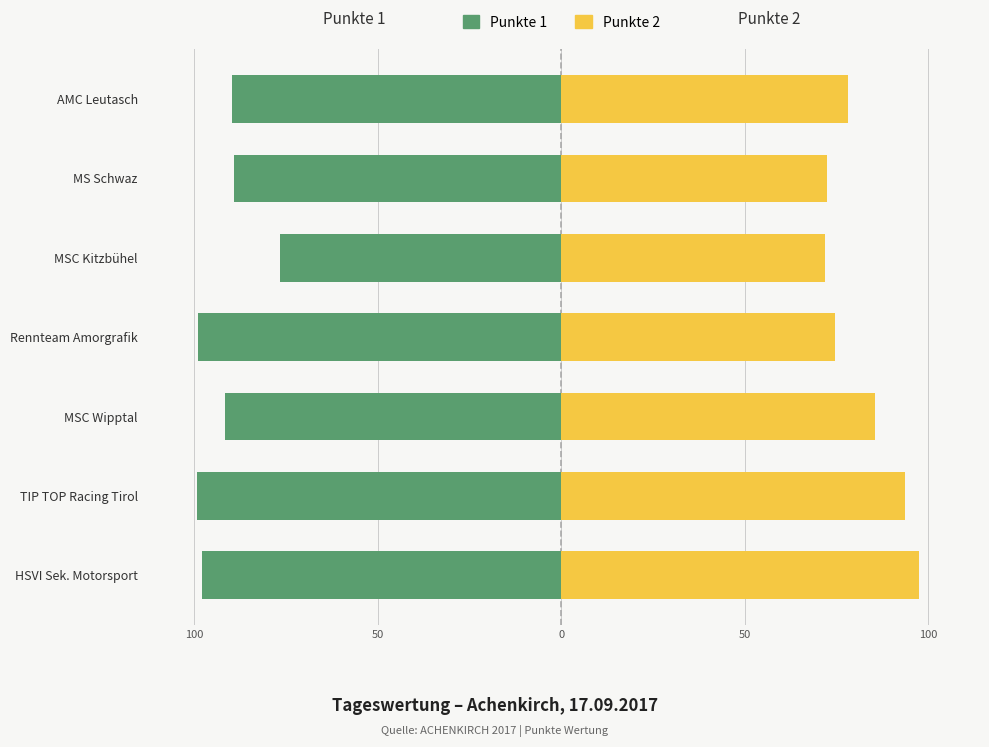

The value of Punkte 1 at Rennteam Amorgrafik is -98.9. True or false?

True